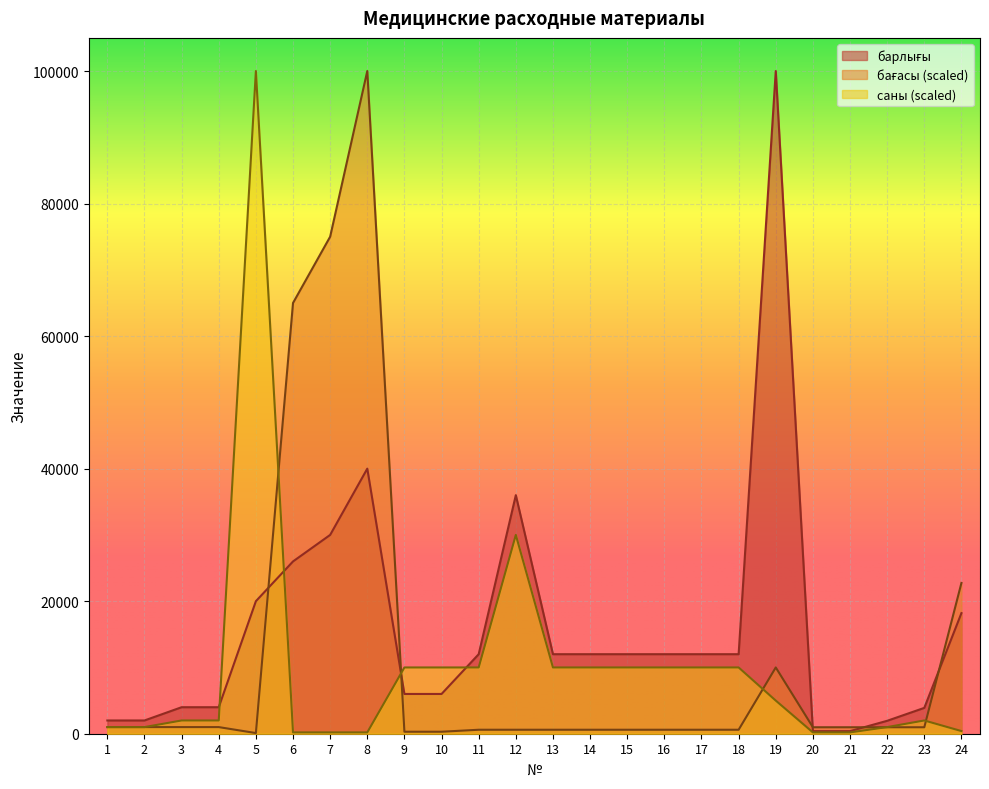

What is the value of the барлығы point at the 21st from the left?

390